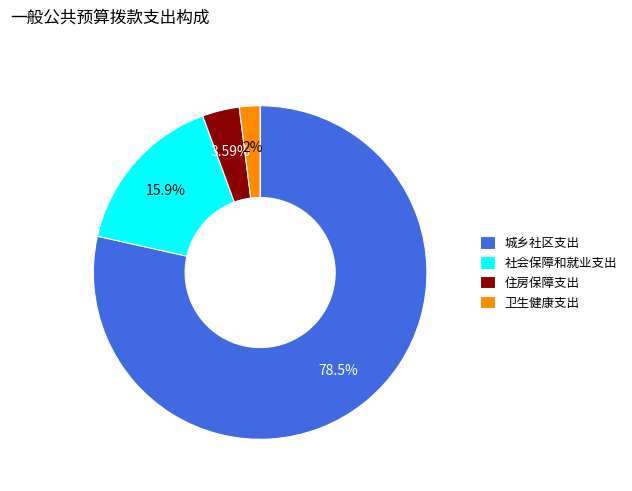

To the nearest percent, what percentage of the pie is 社会保障和就业支出?

16%